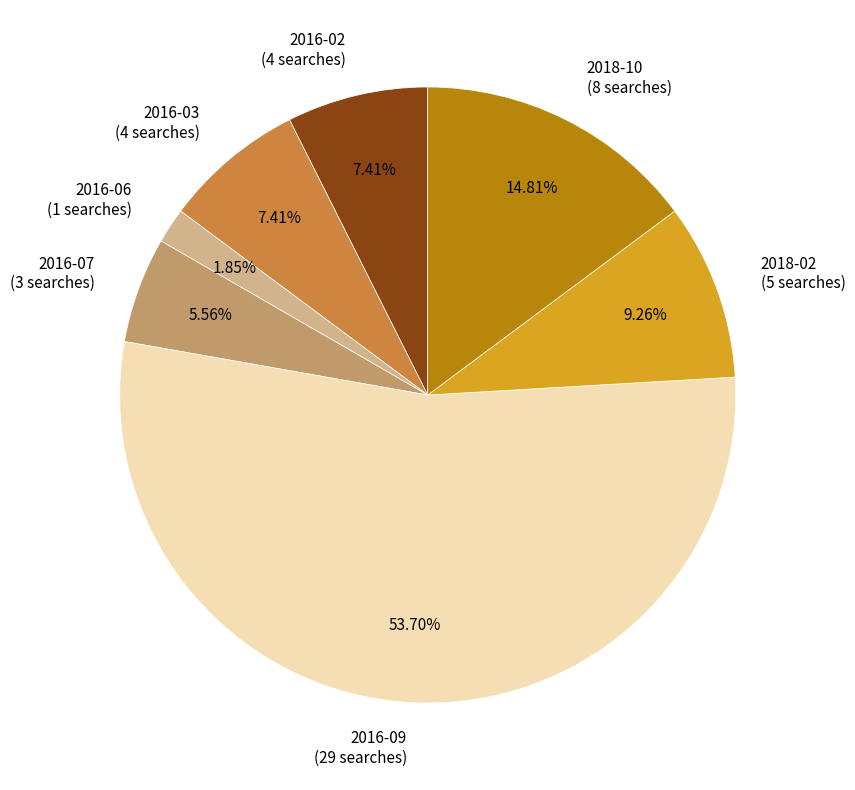

What is the smallest slice in the pie chart?

2016-06